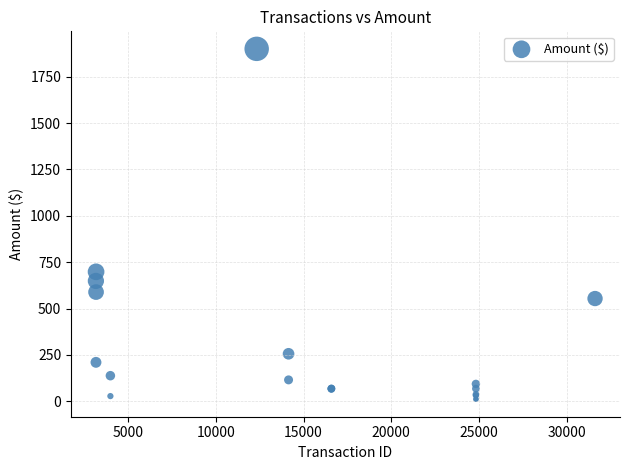

What Y value in the scatter plot is closest to 955?

698.0